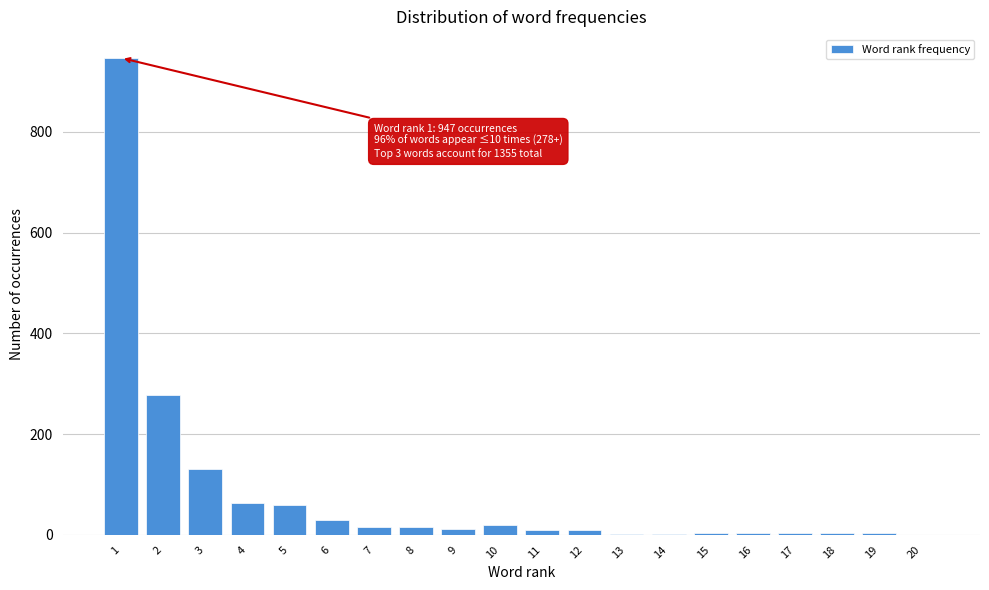

What is the maximum value shown in the chart?

947